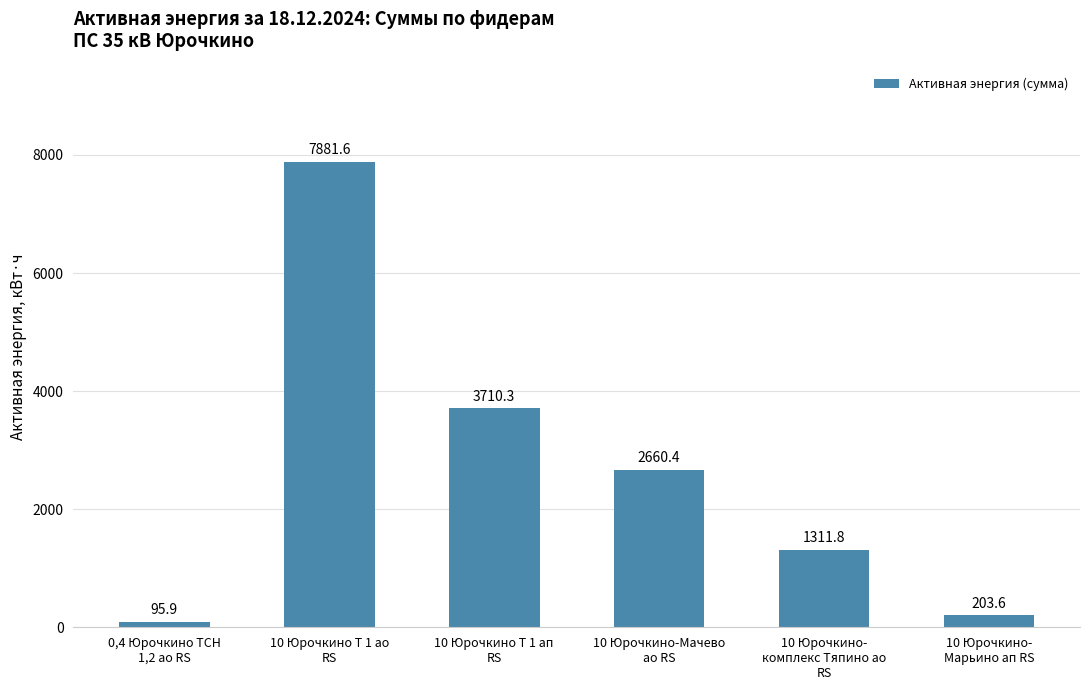

Is it true that the value at 10 Юрочкино-
комплекс Тяпино ао
RS is 782.3?

False